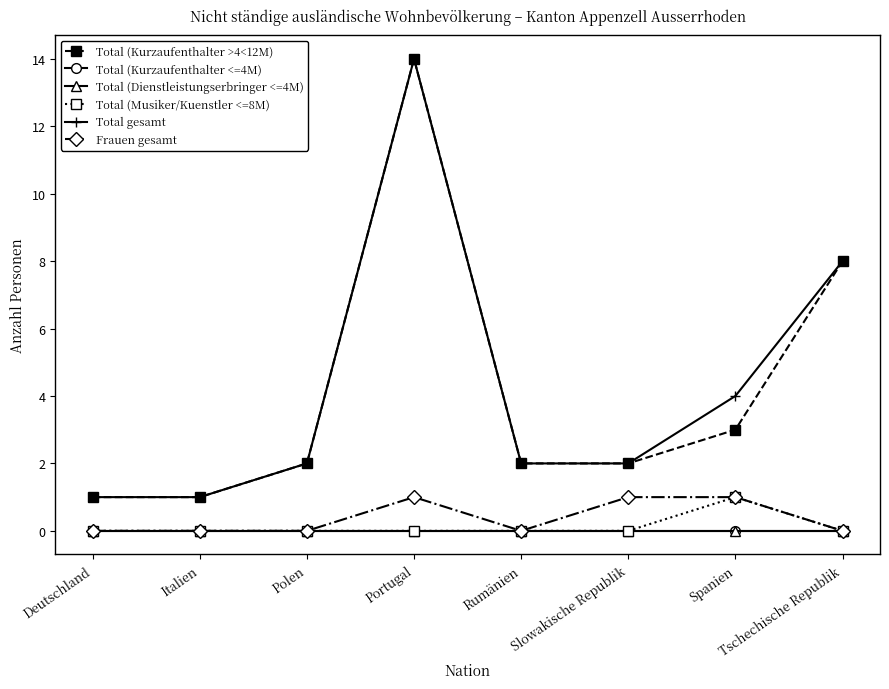

What is the lowest value of the Total (Kurzaufenthalter >4<12M) series?

1